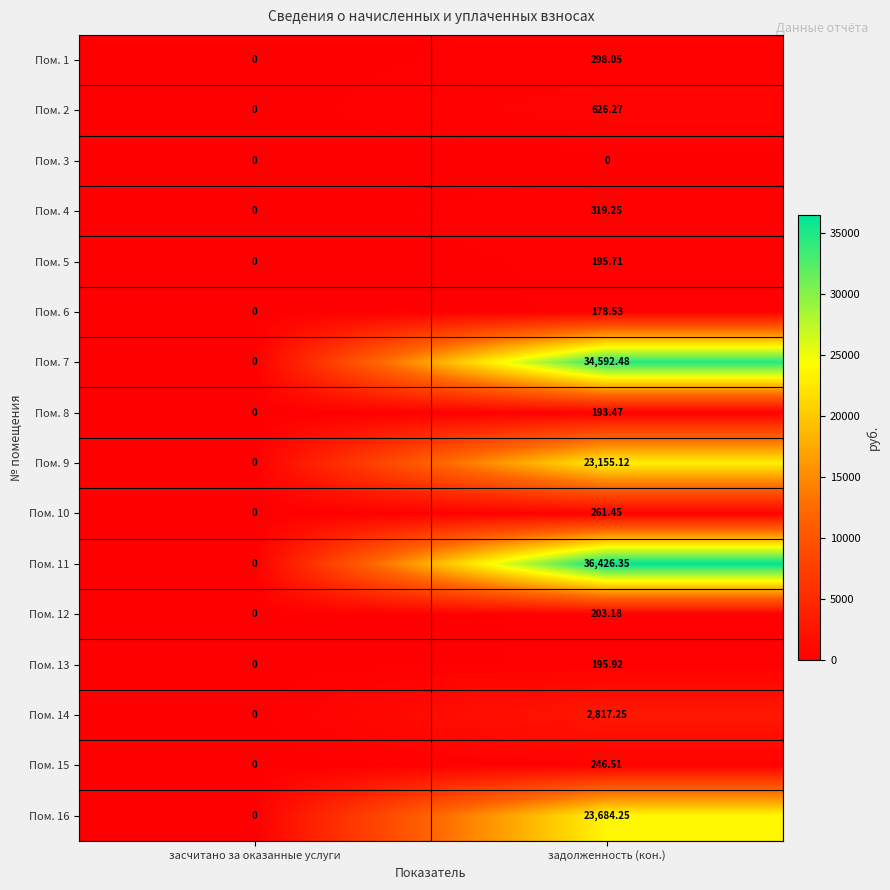

At which category is the sum across all series the highest?

задолженность (кон.)